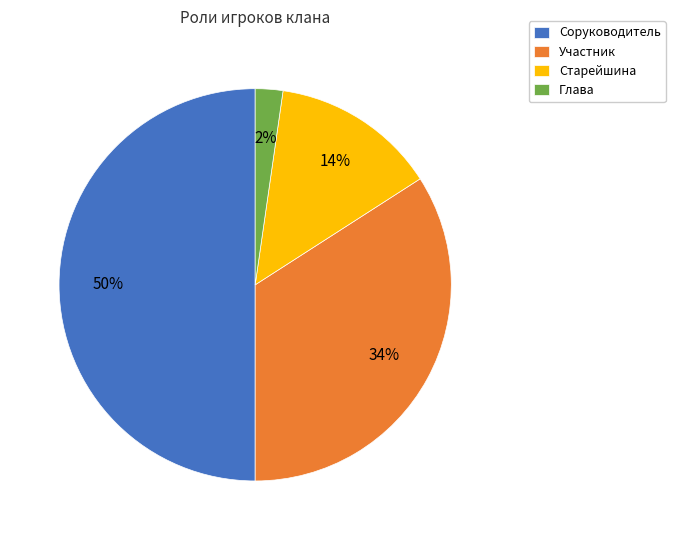

Combined, do Глава and Старейшина account for over 50%?

No